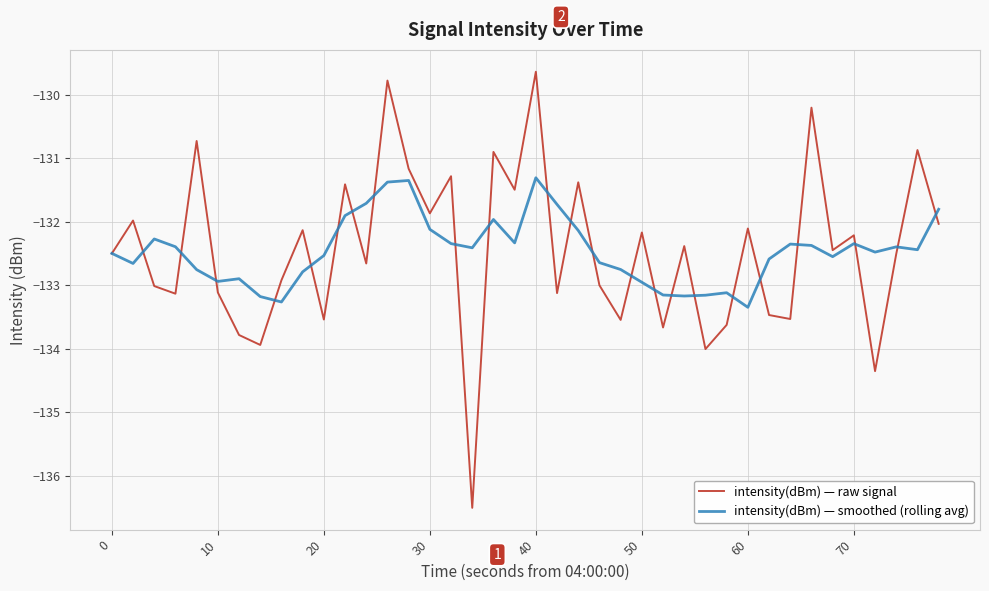

After their last crossing, which series has the higher values: intensity(dBm) — raw signal or intensity(dBm) — smoothed (rolling avg)?

intensity(dBm) — smoothed (rolling avg)